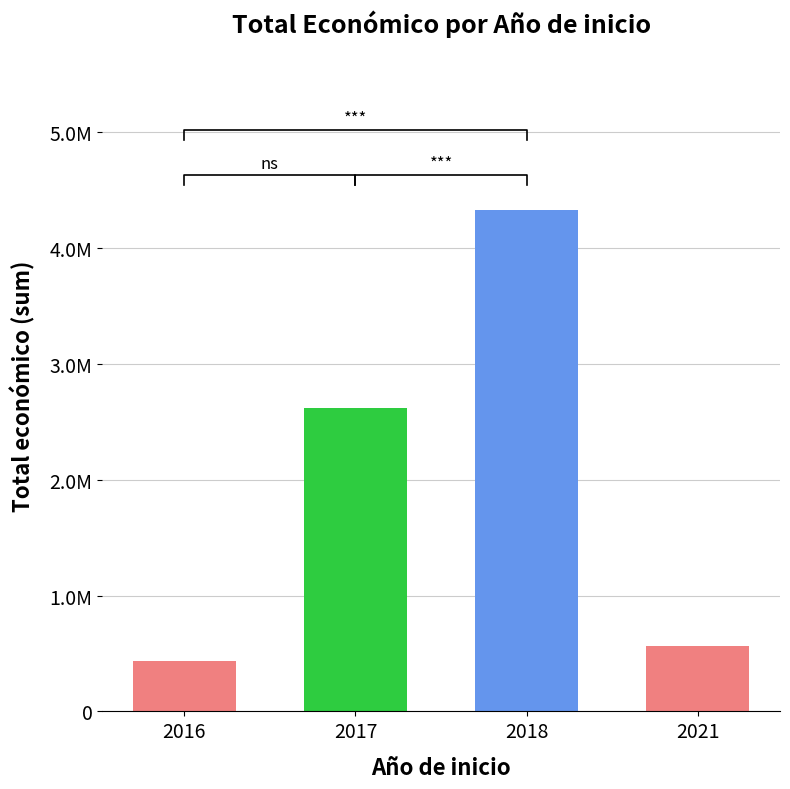

The chart shows a value of 744932 at 2017. True or false?

False